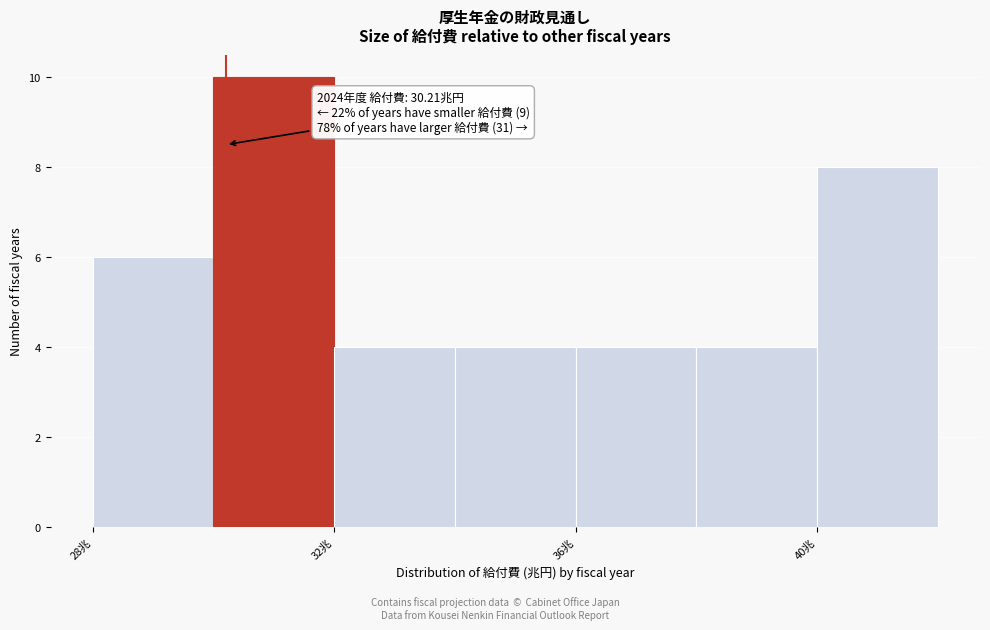

Over which range of the x-axis is the bar tallest?

30 to 32